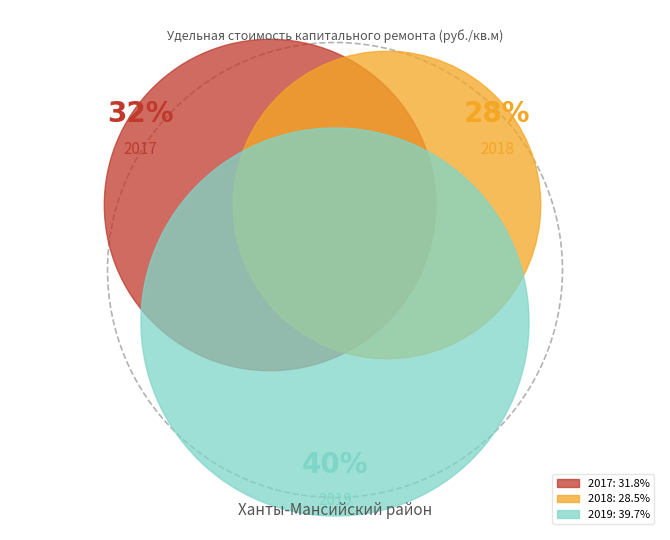

What percentage do 2019 and 2018 together represent?

68.2%